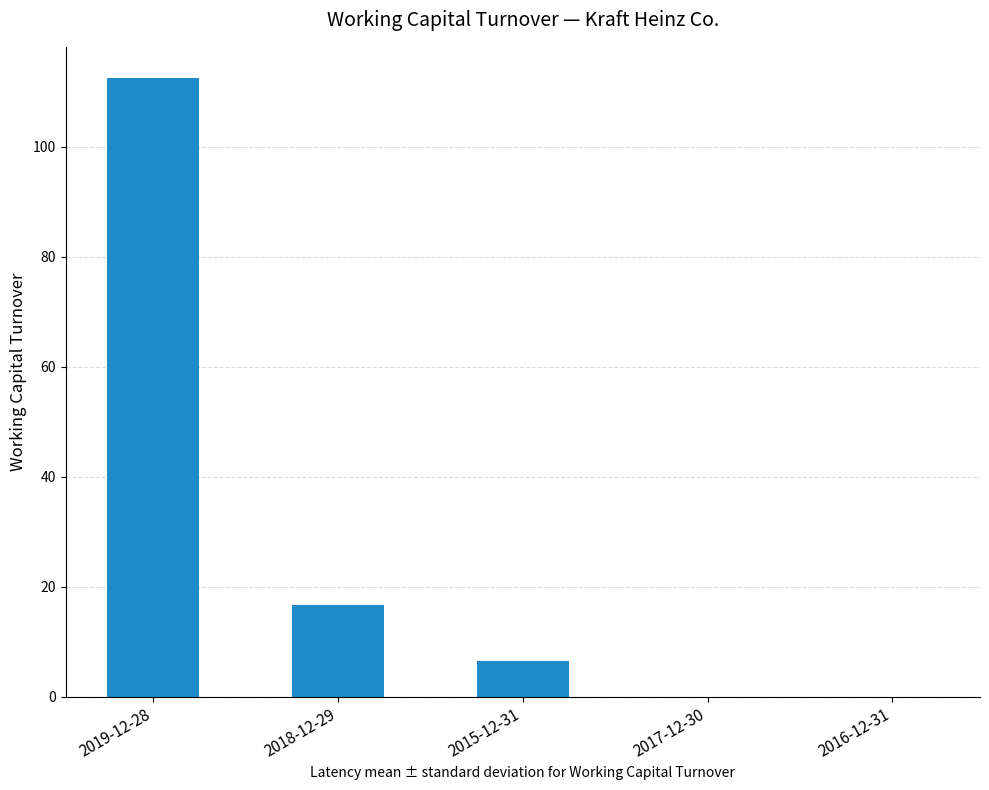

Count the number of data series in this chart.

1